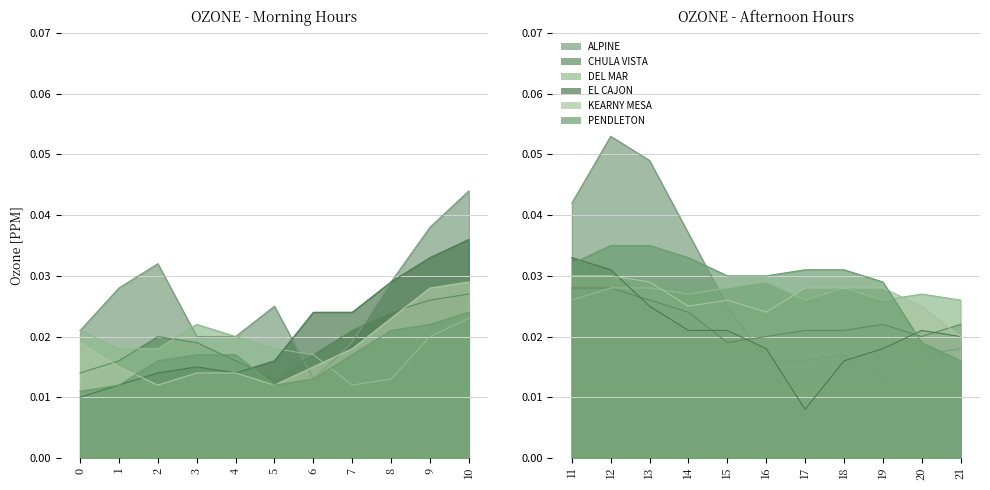

Rank the series at 6 from highest to lowest value.

EL CAJON, CHULA VISTA, DEL MAR, KEARNY MESA, ALPINE, PENDLETON